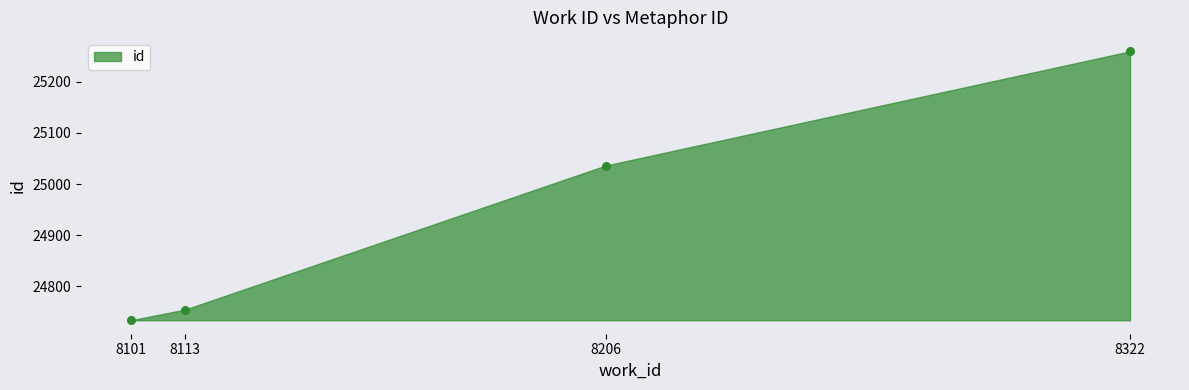

What Y value in the scatter plot is closest to 24996?

25036